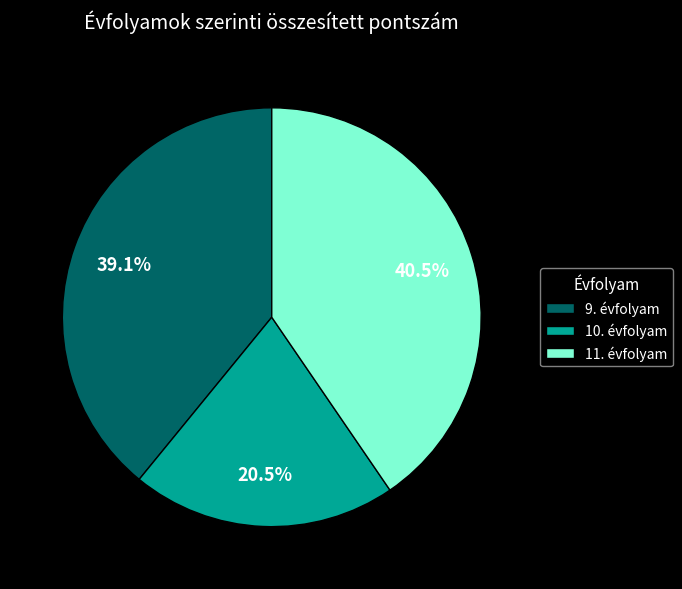

How many slices are in this pie chart?

3